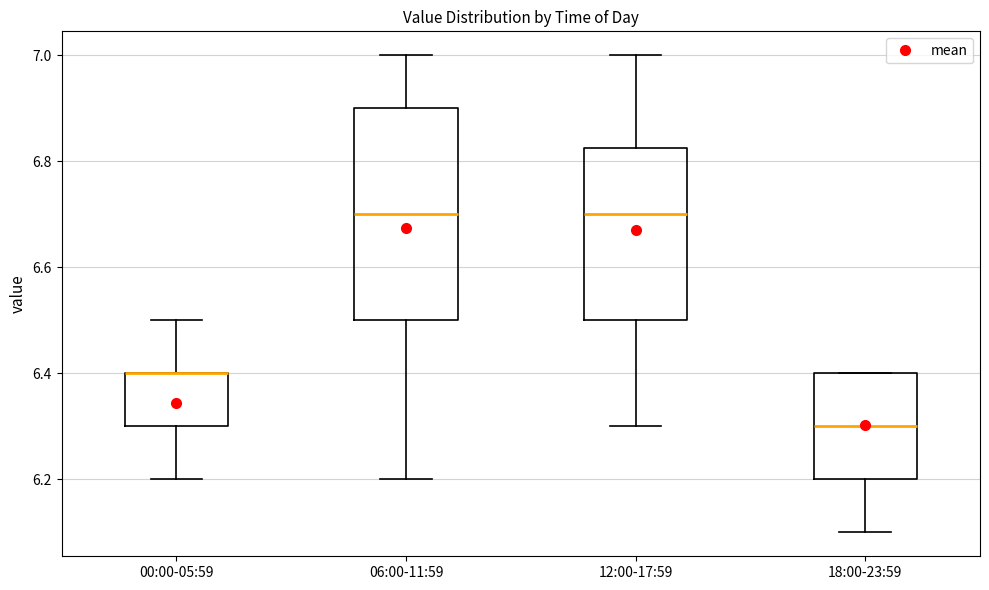

Where is the upper edge of the box for 18:00-23:59 on the y-axis? The values are not printed on the chart, so give them approximately, as read against the axis.

6.40